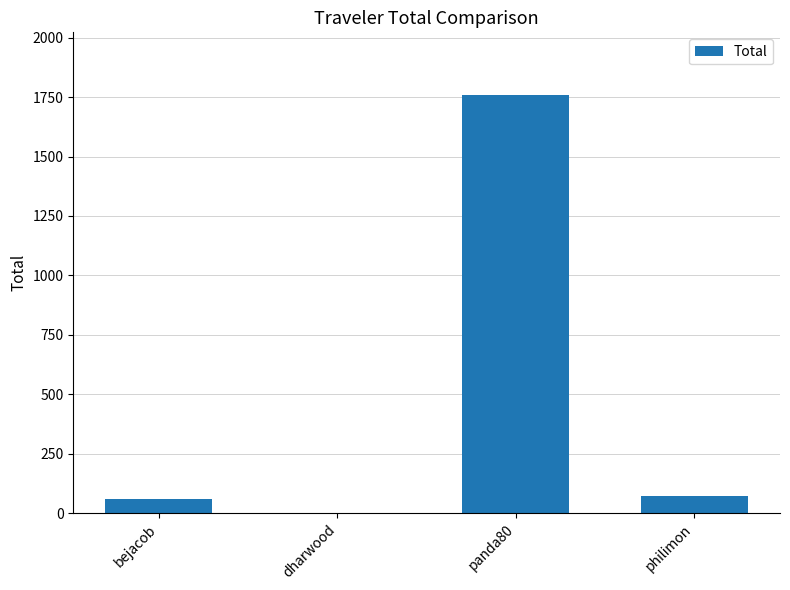

At which label does the data first exceed 69?

panda80